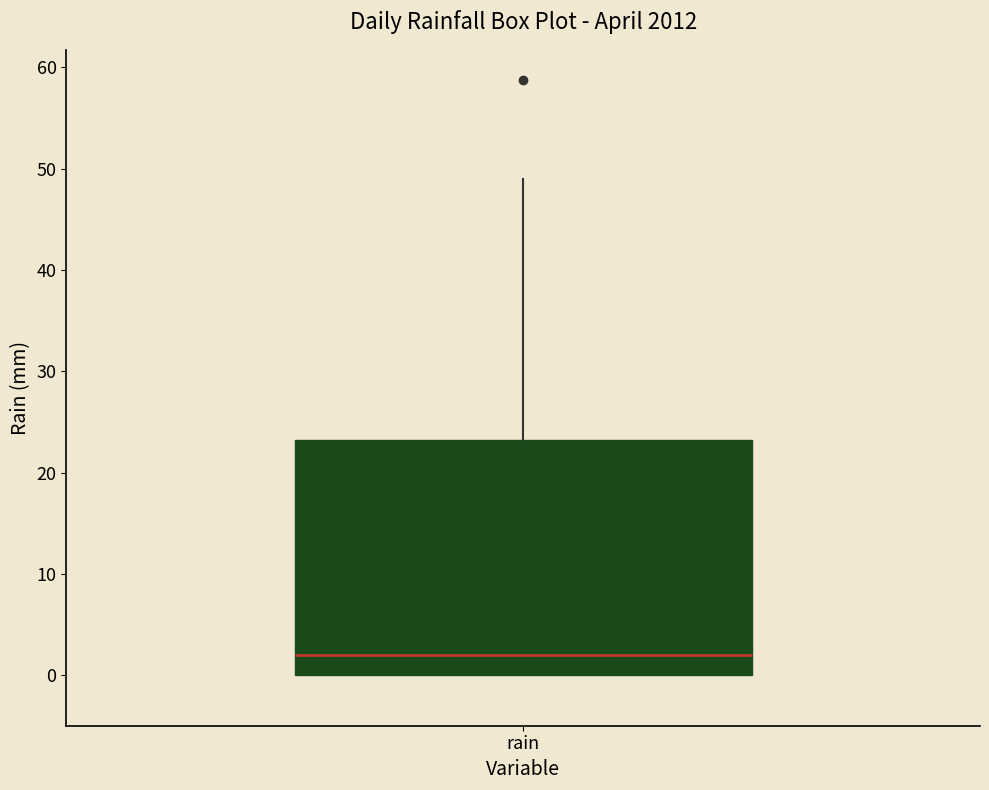

Transcribe this box plot: give where the median line is, the range the box spans, and where the two whiskers end, as read against the y-axis. The values are not printed on the chart, so give them approximately, as read against the axis.

median 2, box 0 to 23, whiskers 0 to 49